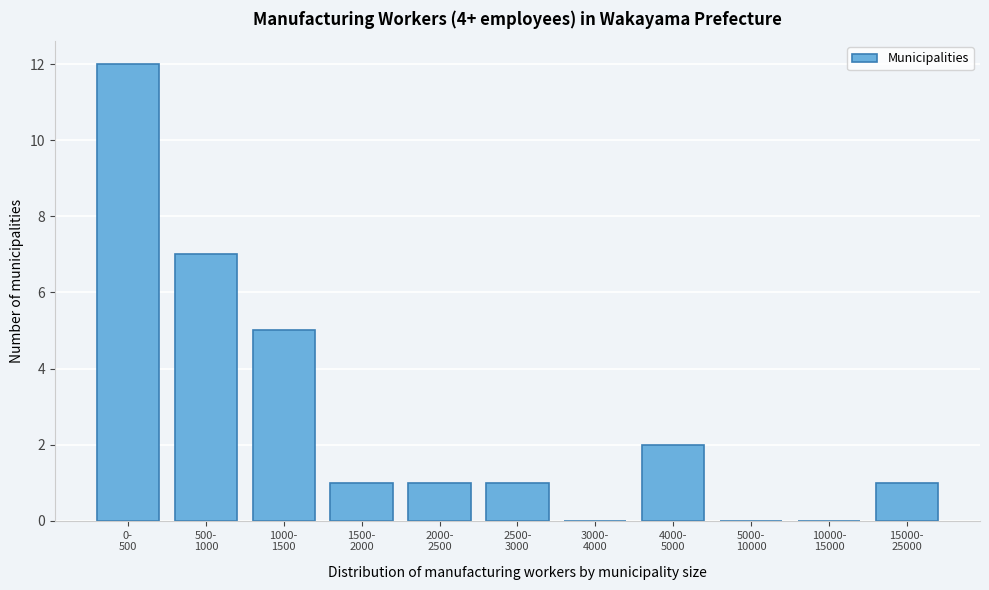

What is the sum of all values?

30